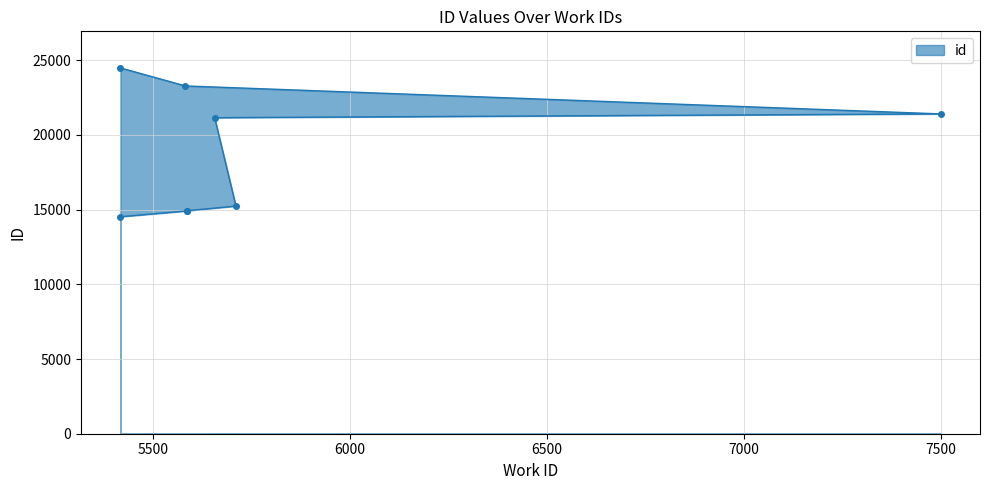

Between 5583 and 5711, which is larger?

5583